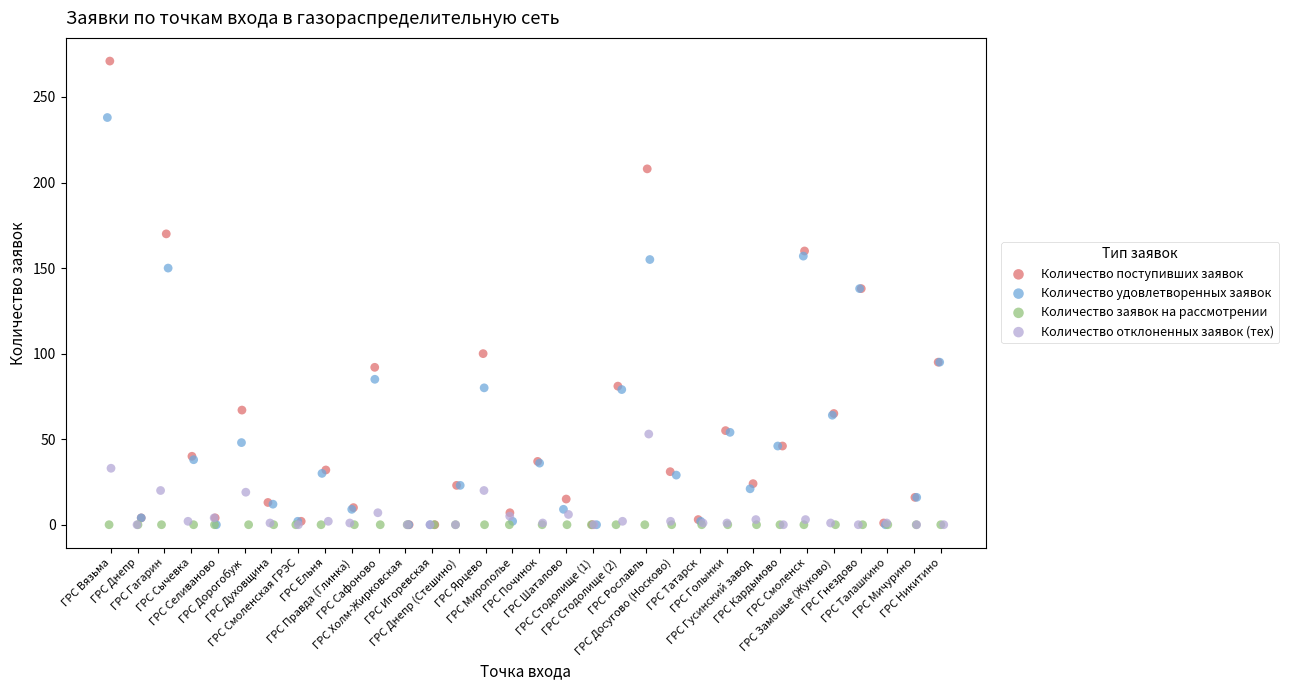

Which series reaches the maximum Y coordinate?

Количество поступивших заявок